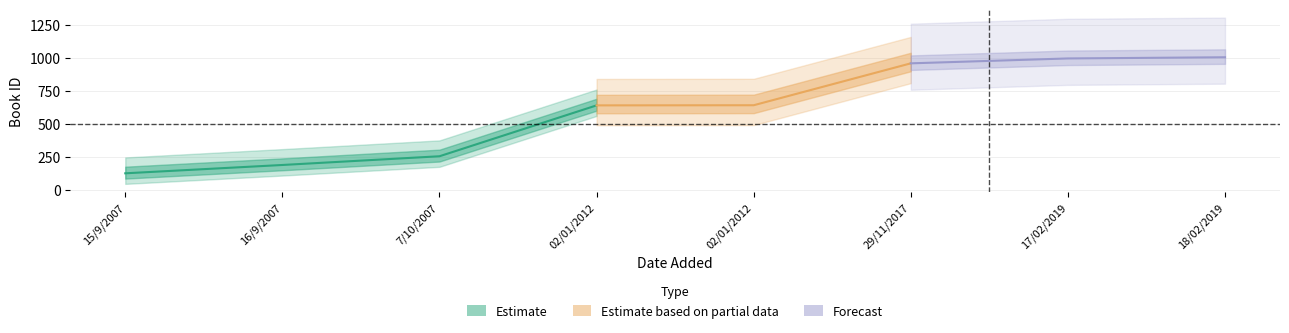

The value of id at 17/02/2019 is 1498. True or false?

False